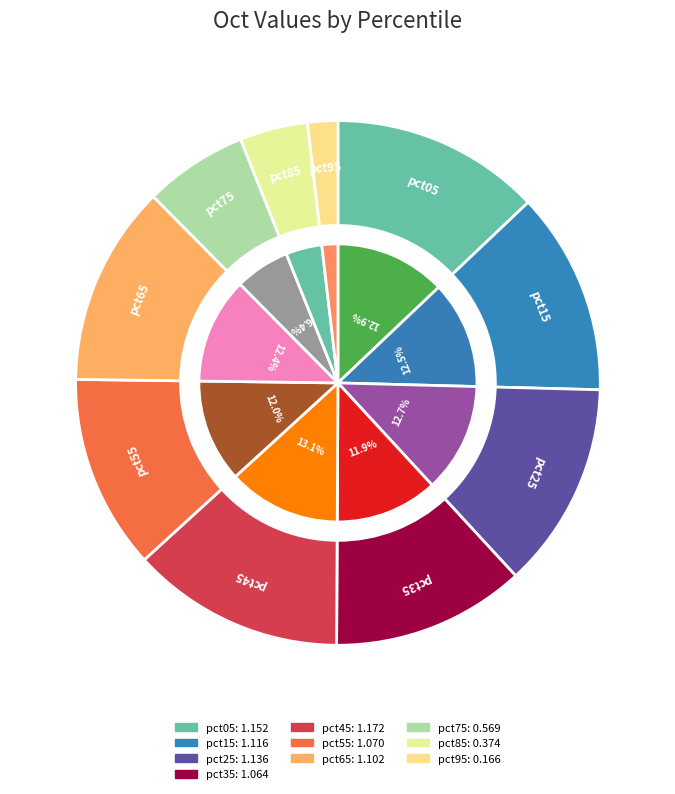

Combined, do pct35 and pct05 account for over 50%?

No